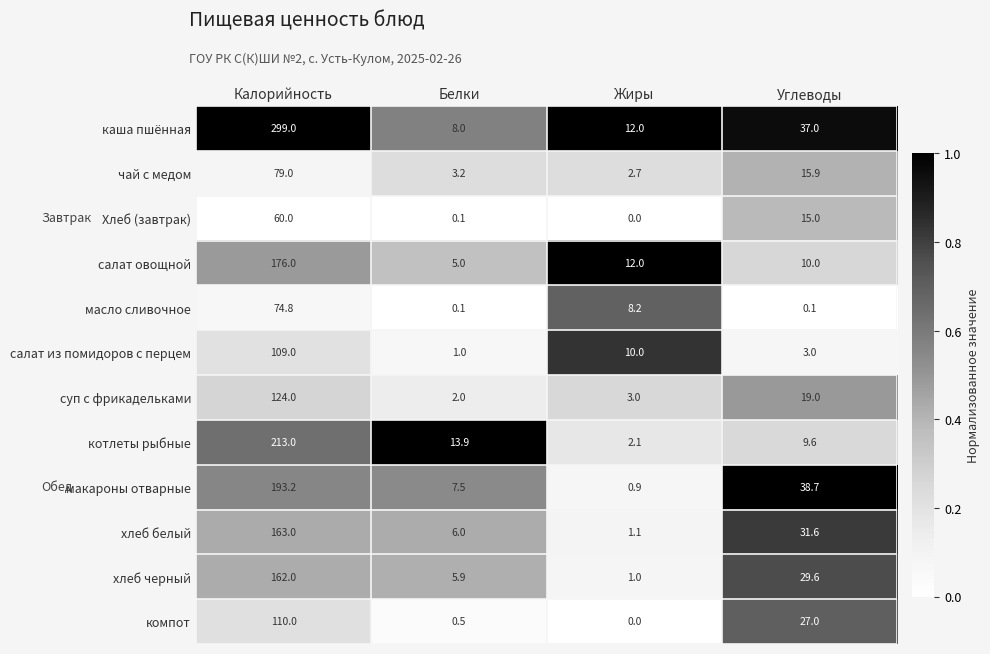

Count the number of categories in the chart.

4